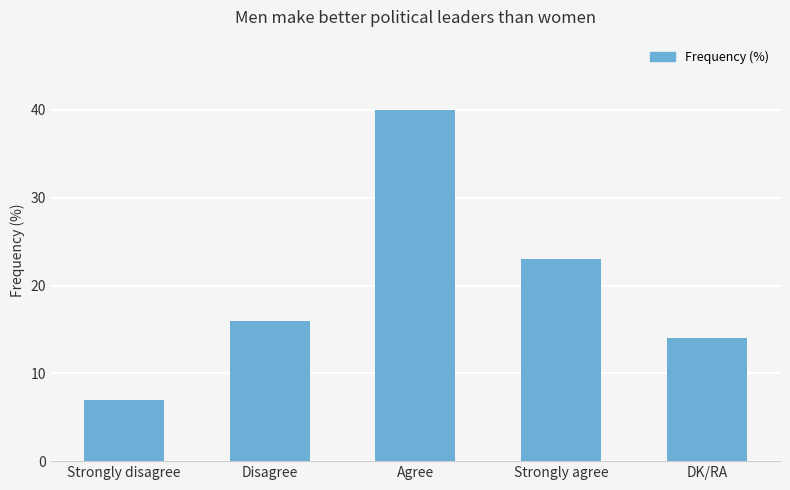

What is the label of the 1st bar from the left?

Strongly disagree